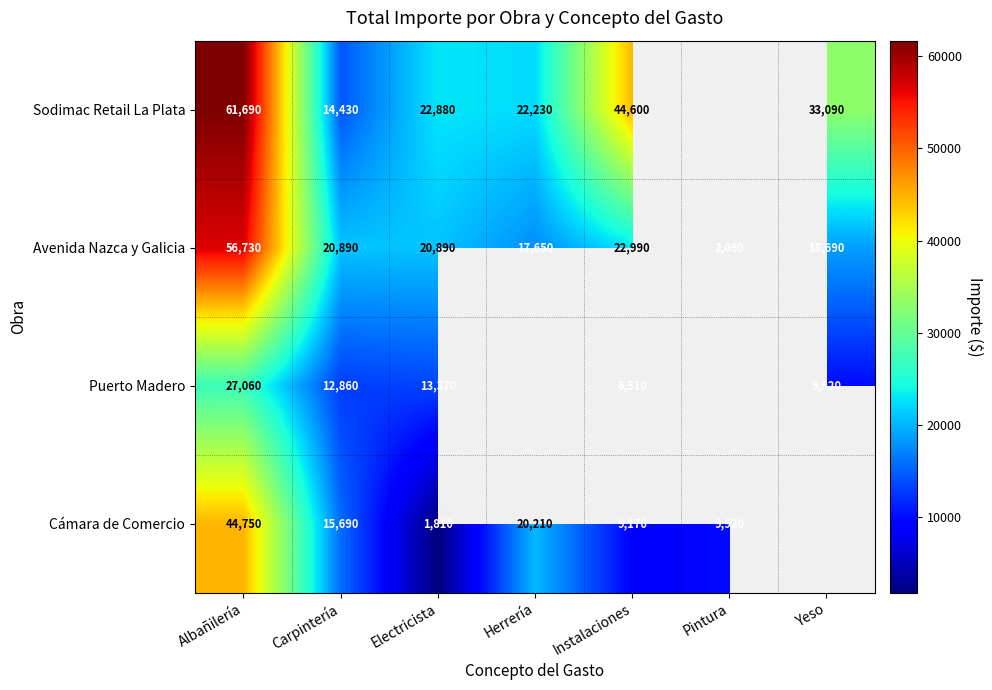

Which label corresponds to the smallest value in the chart?

Electricista